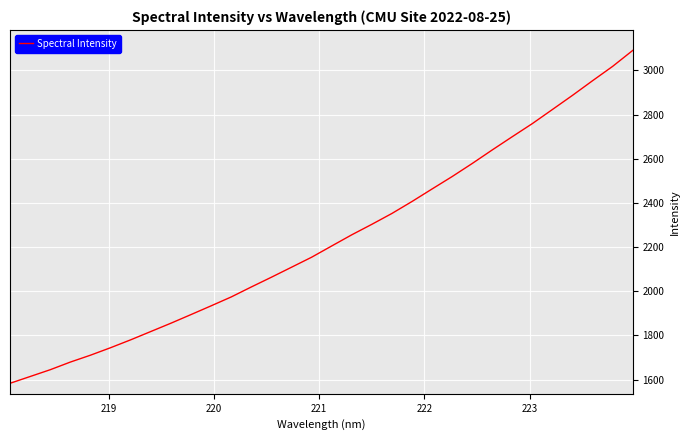

What is the greatest value displayed?

3090.3